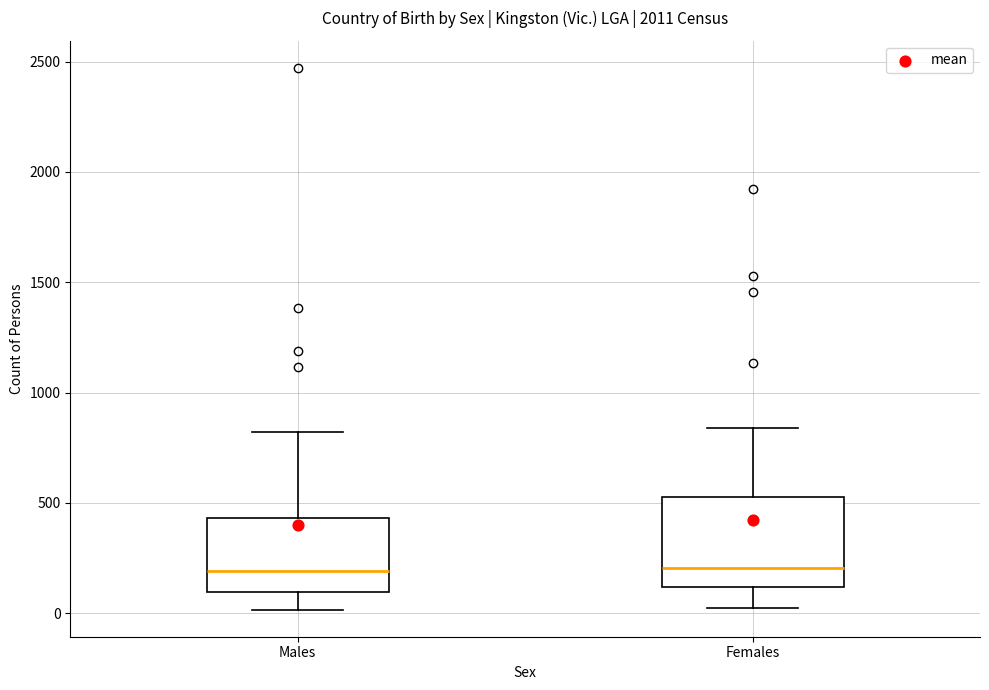

Reading left to right, transcribe this box plot: for each box, give where its median line is, the range the box spans, and where its two whiskers end, as read against the y-axis. The values are not printed on the chart, so give them approximately, as read against the axis.

Males: median 200, box 100 to 450, whiskers 0 to 800
Females: median 200, box 100 to 500, whiskers 0 to 850